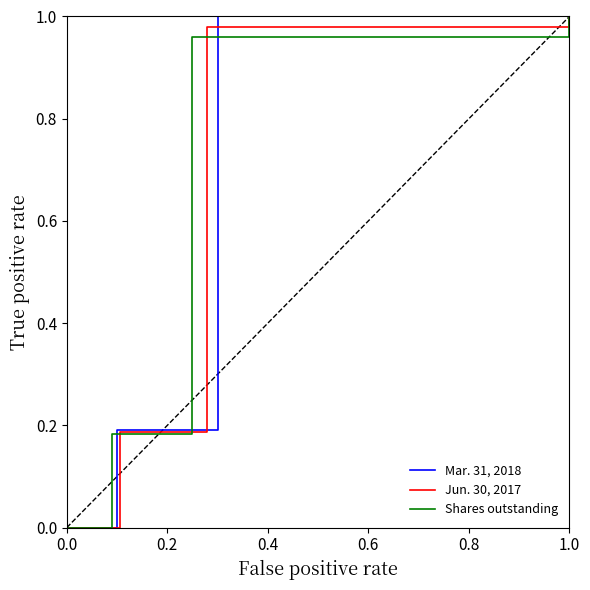

List the series in order of their peak value, highest first.

Mar. 31, 2018, Jun. 30, 2017, Shares outstanding